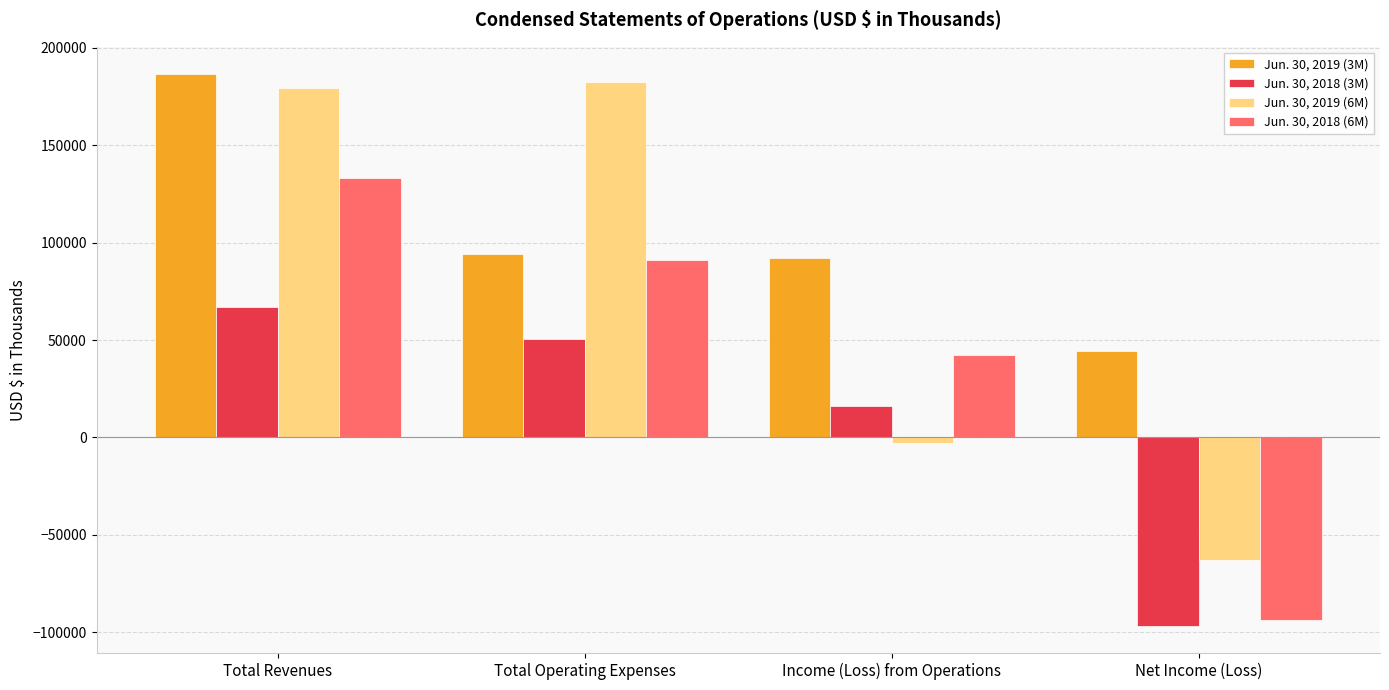

Rank the series at Income (Loss) from Operations from lowest to highest value.

Jun. 30, 2019 (6M), Jun. 30, 2018 (3M), Jun. 30, 2018 (6M), Jun. 30, 2019 (3M)